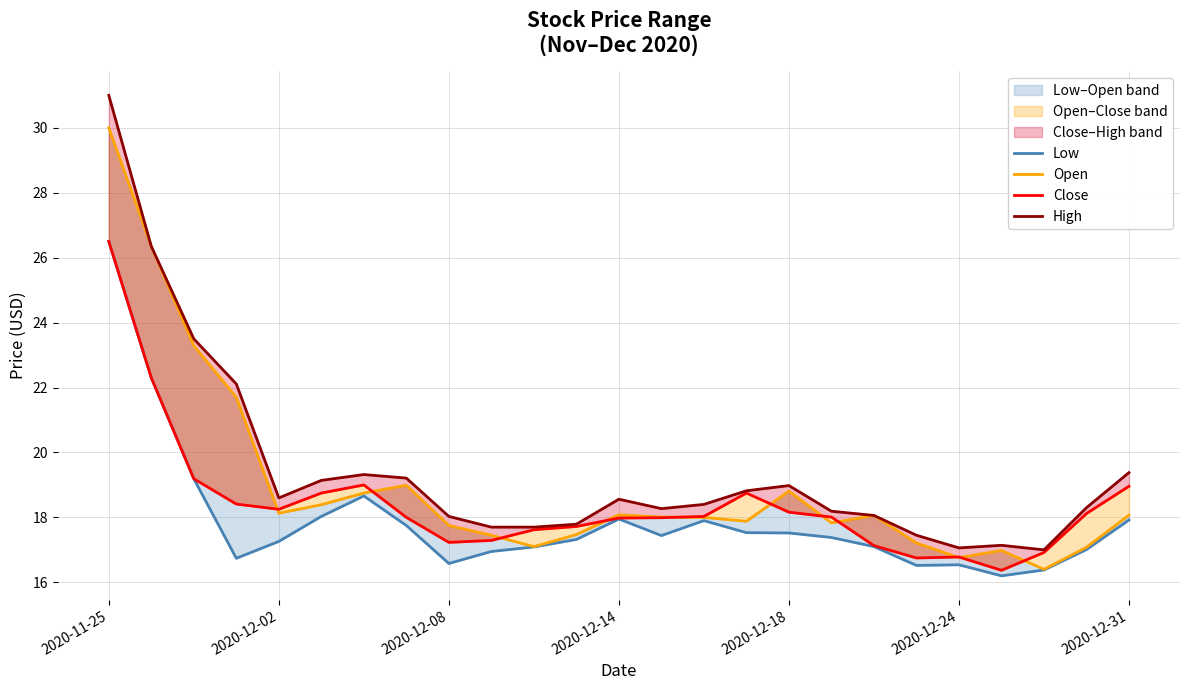

The High series shows 17.7 at 10. True or false?

True